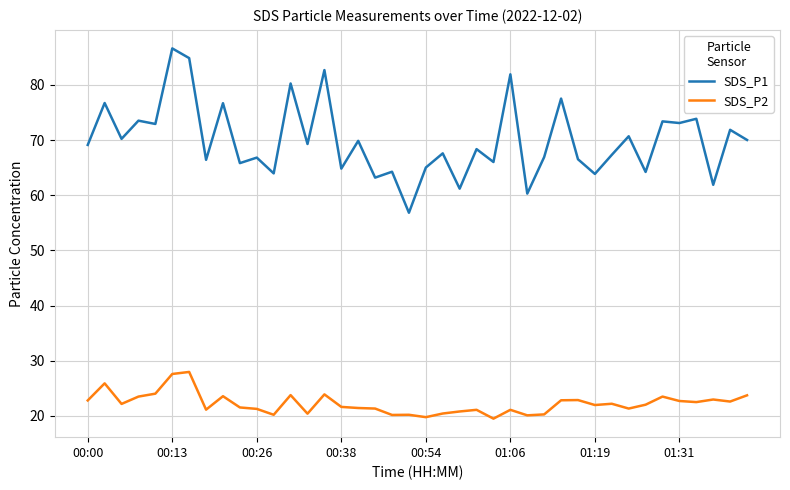

Which series has the widest spread of values?

SDS_P1